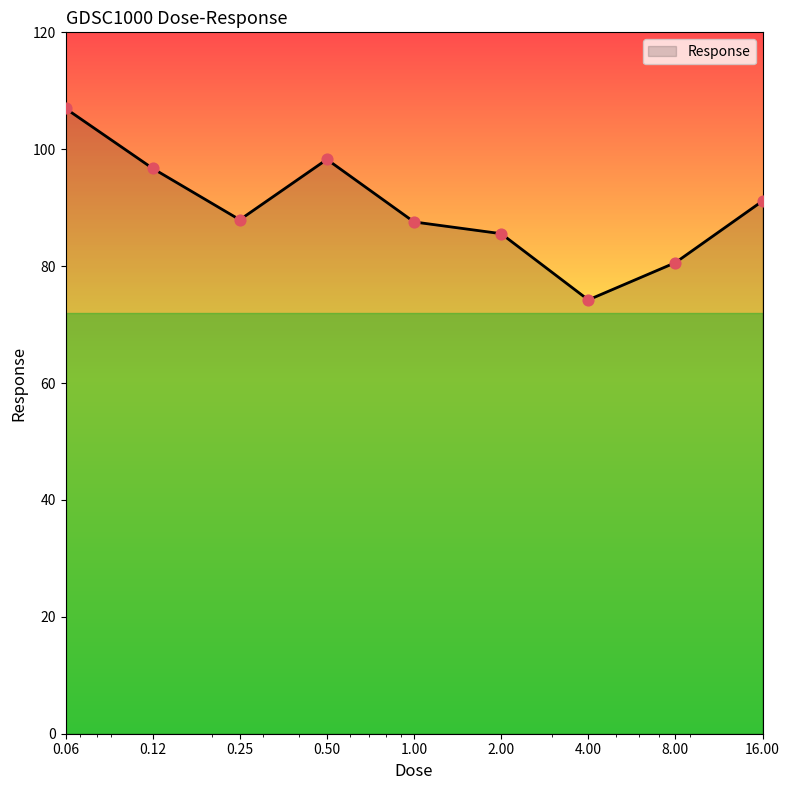

What is the difference between the maximum and minimum values?

32.8